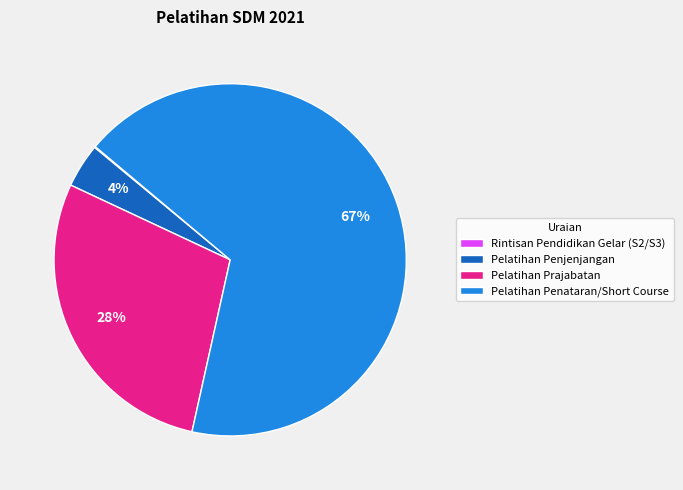

Do Pelatihan Penjenjangan and Pelatihan Prajabatan together represent more than half of the pie?

No